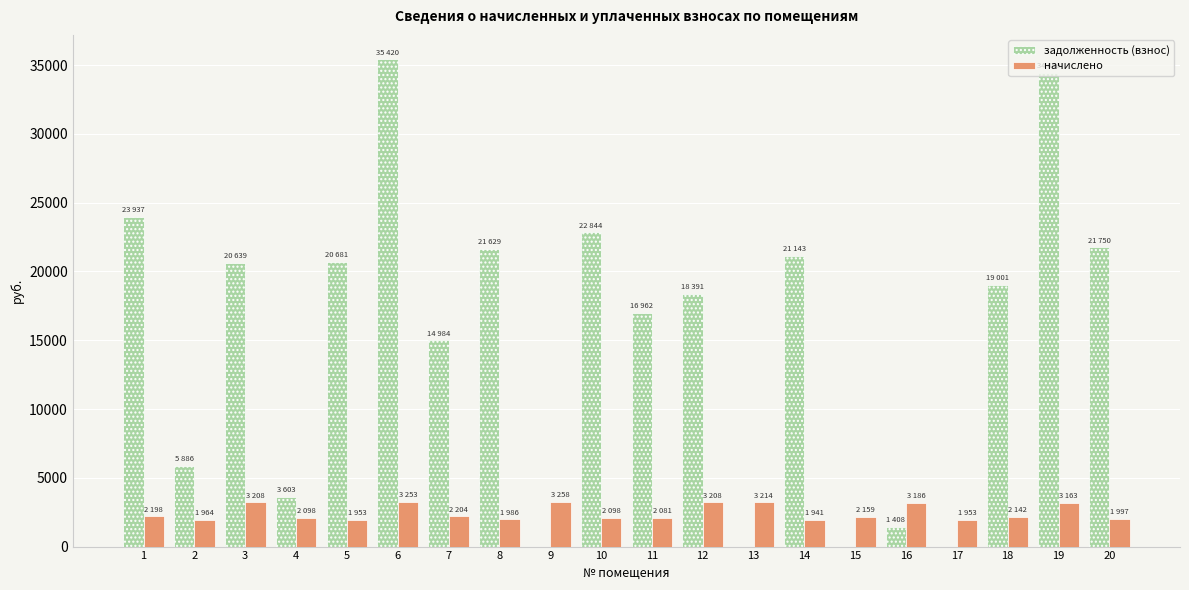

What is the sum of all задолженность (взнос) values?

302733.9